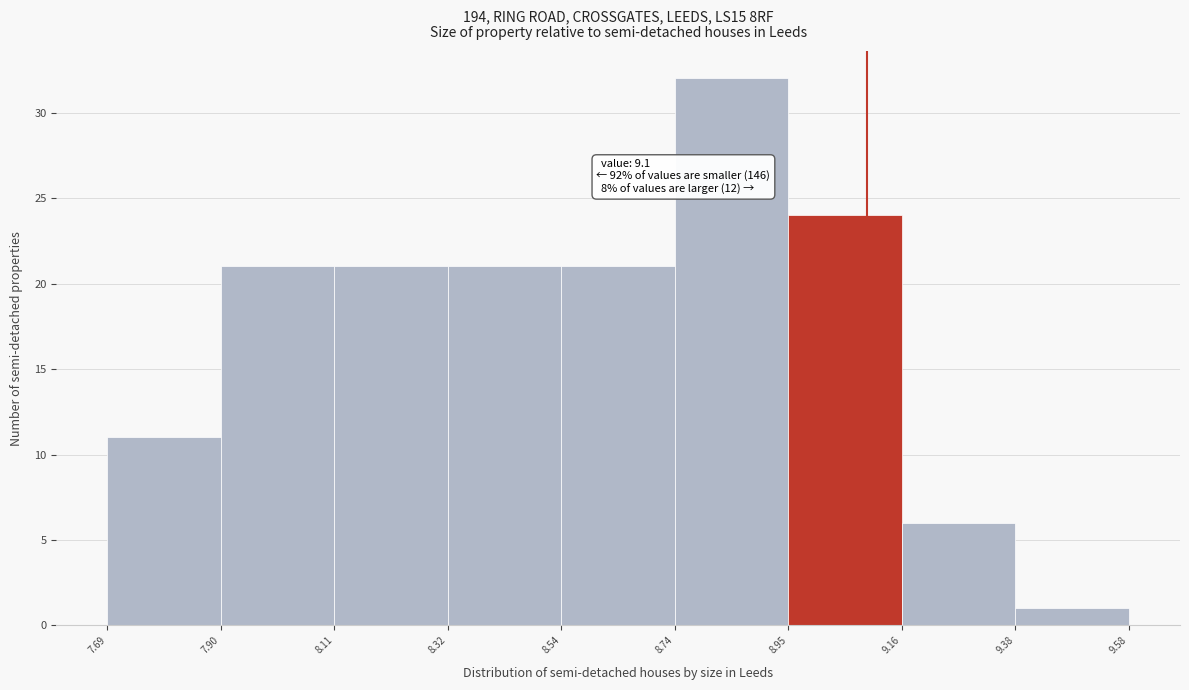

Which range on the x-axis has the tallest bar?

8.74 to 8.95